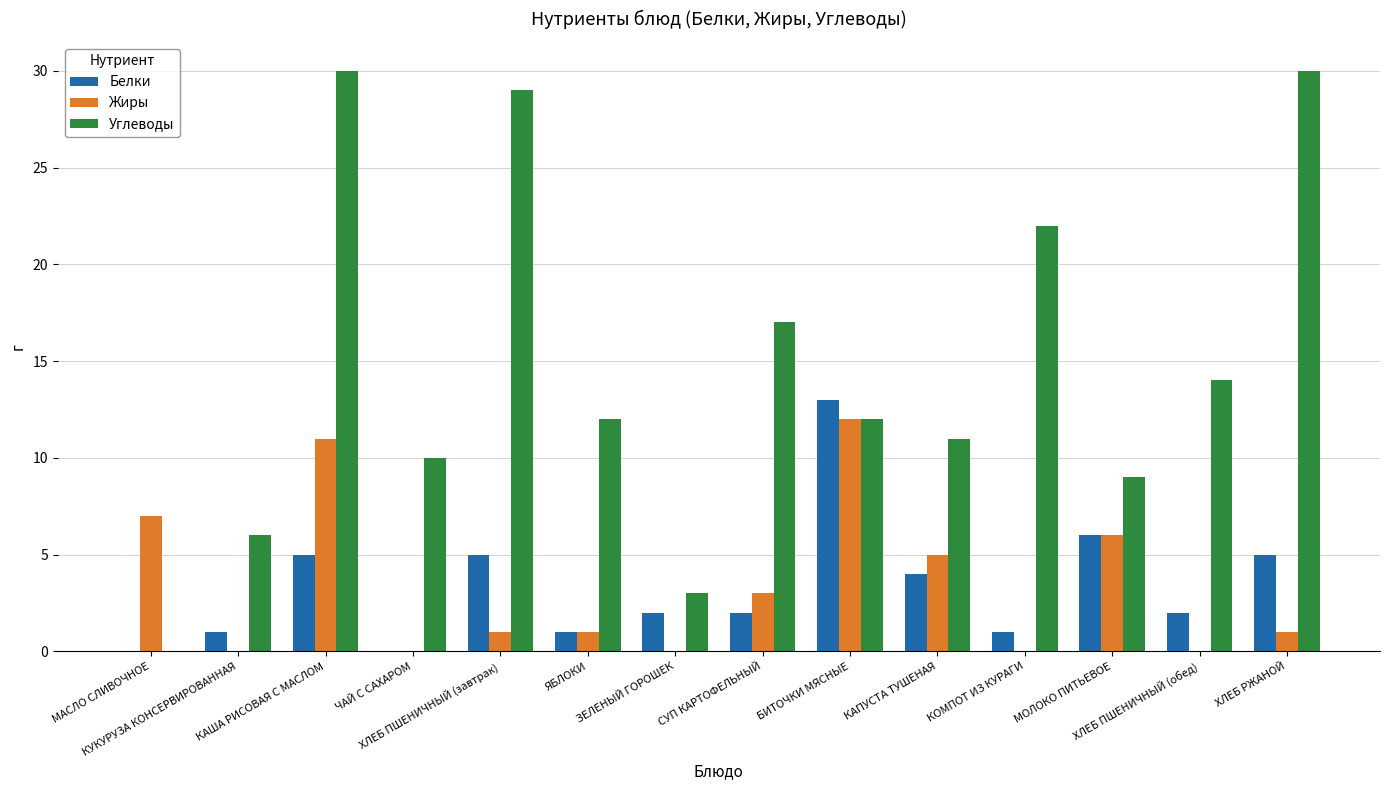

What is the sum of all Жиры values?

47